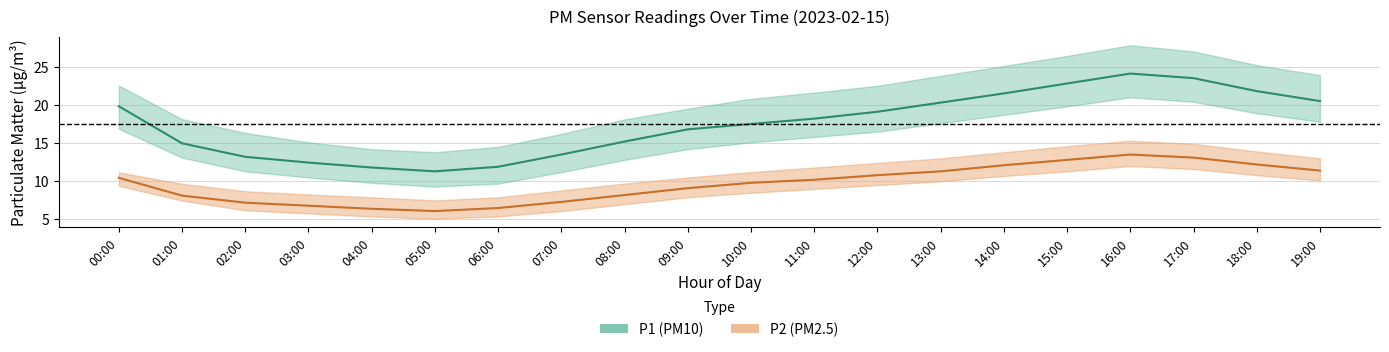

List the labels in order of P1_upper value, largest first.

16:00, 17:00, 15:00, 18:00, 14:00, 19:00, 13:00, 00:00, 12:00, 11:00, 10:00, 09:00, 01:00, 08:00, 02:00, 07:00, 03:00, 06:00, 04:00, 05:00